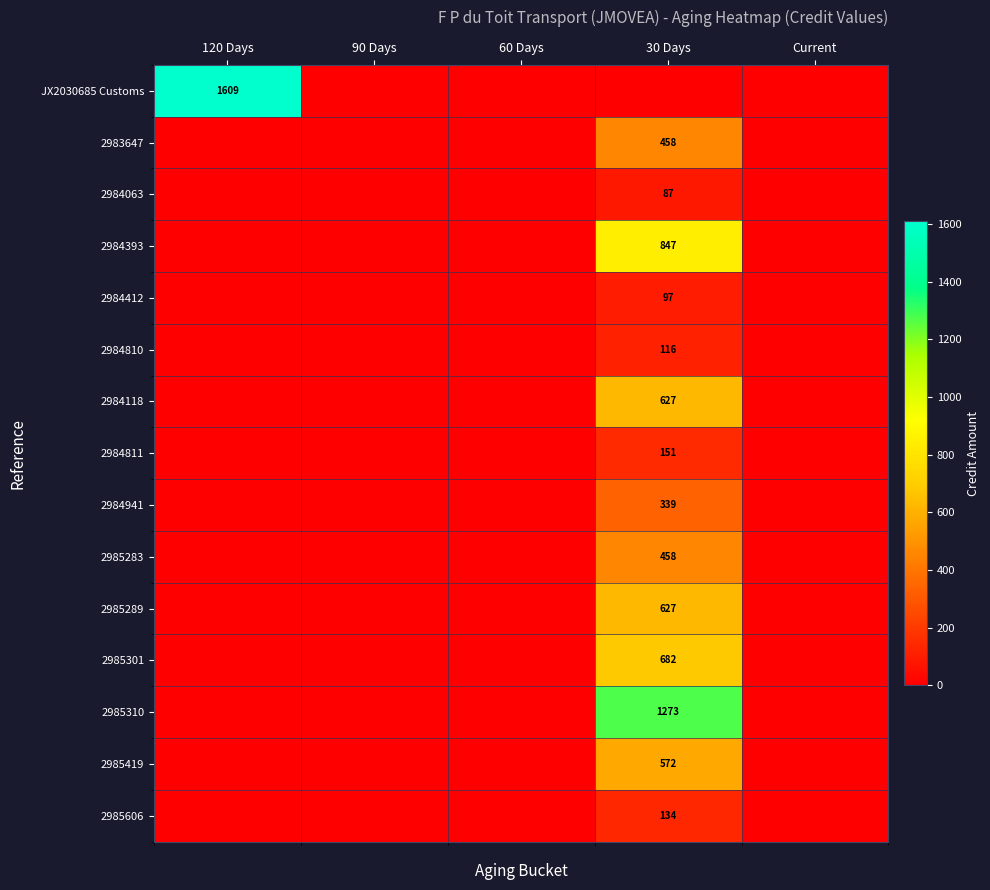

Which label corresponds to the largest value in the chart?

120 Days